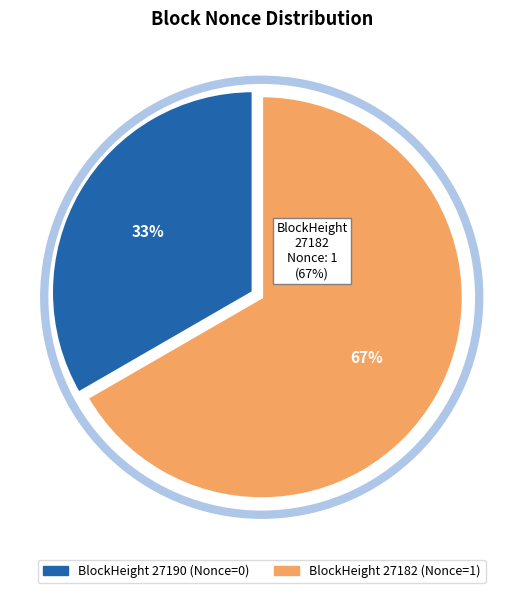

To the nearest percent, what is the combined percentage of 27190 and 27182?

100%